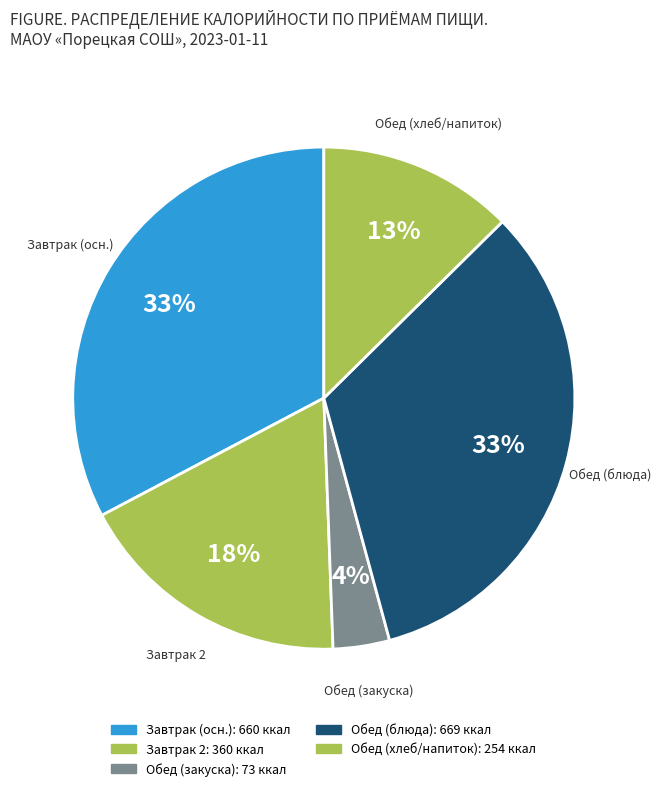

How many slices are in this pie chart?

5